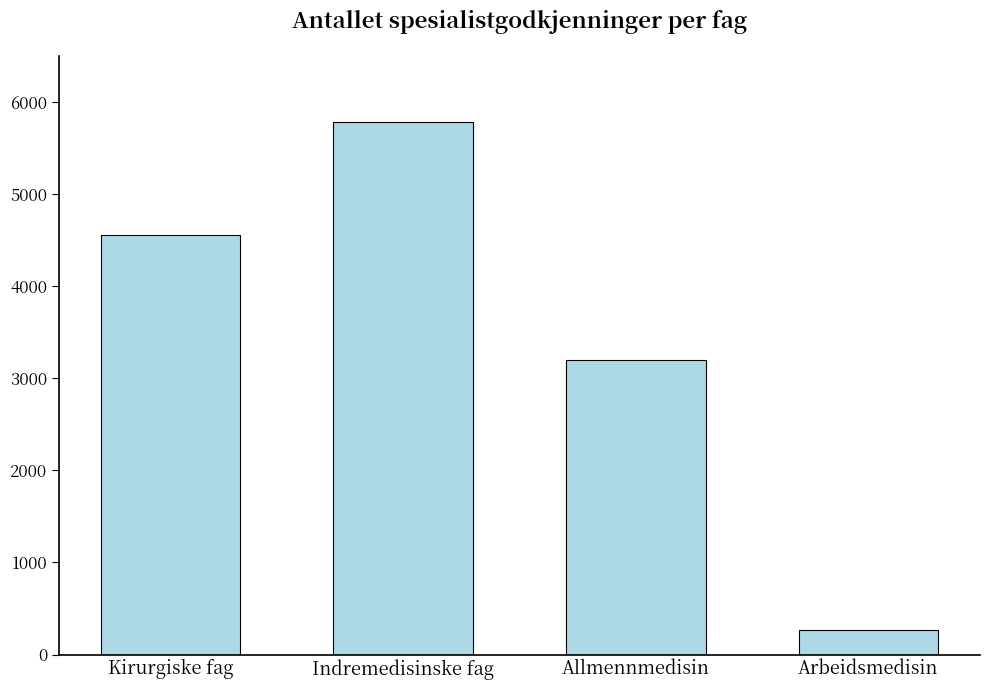

What position from the right is Indremedisinske fag?

3